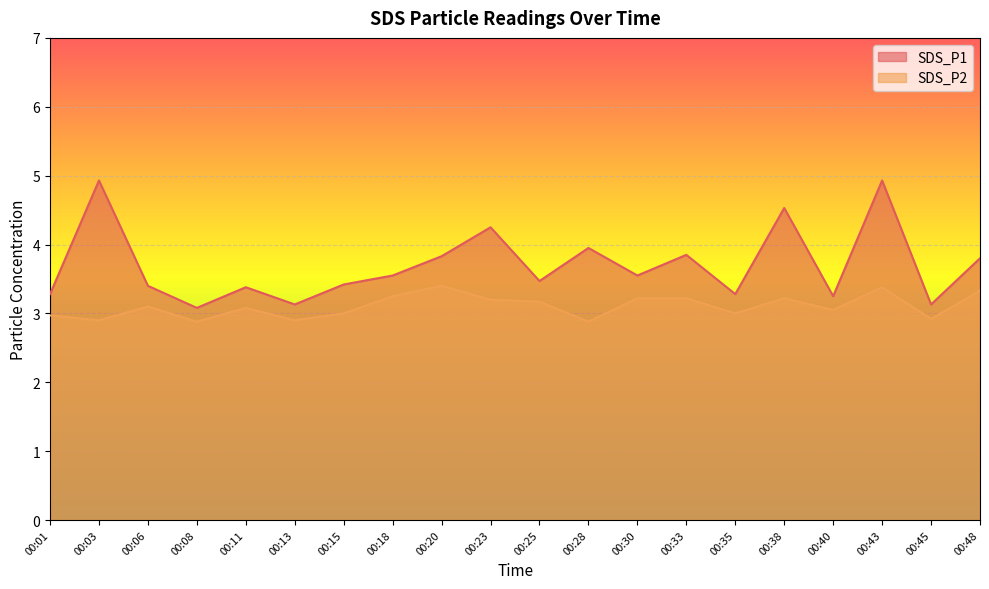

How many lines are shown in the chart?

2